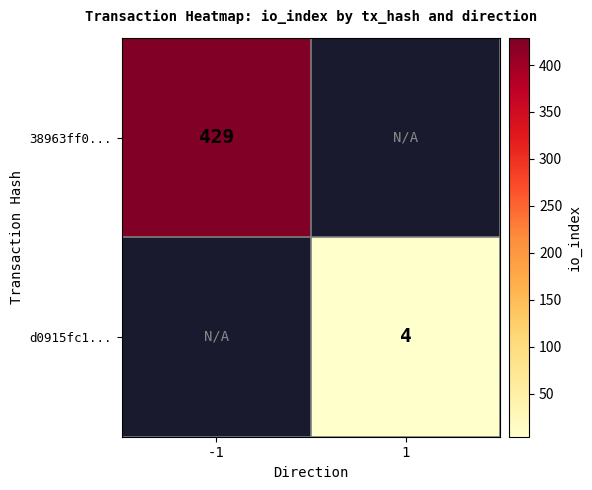

Count the number of data series in this chart.

2